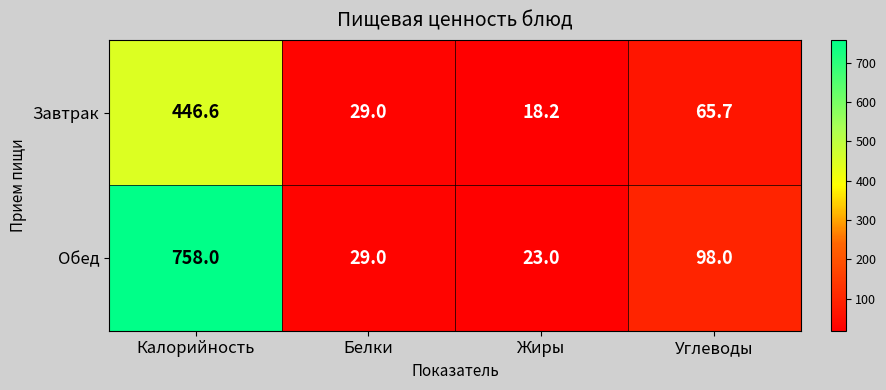

At Калорийность, list the series in order from largest to smallest.

Обед, Завтрак